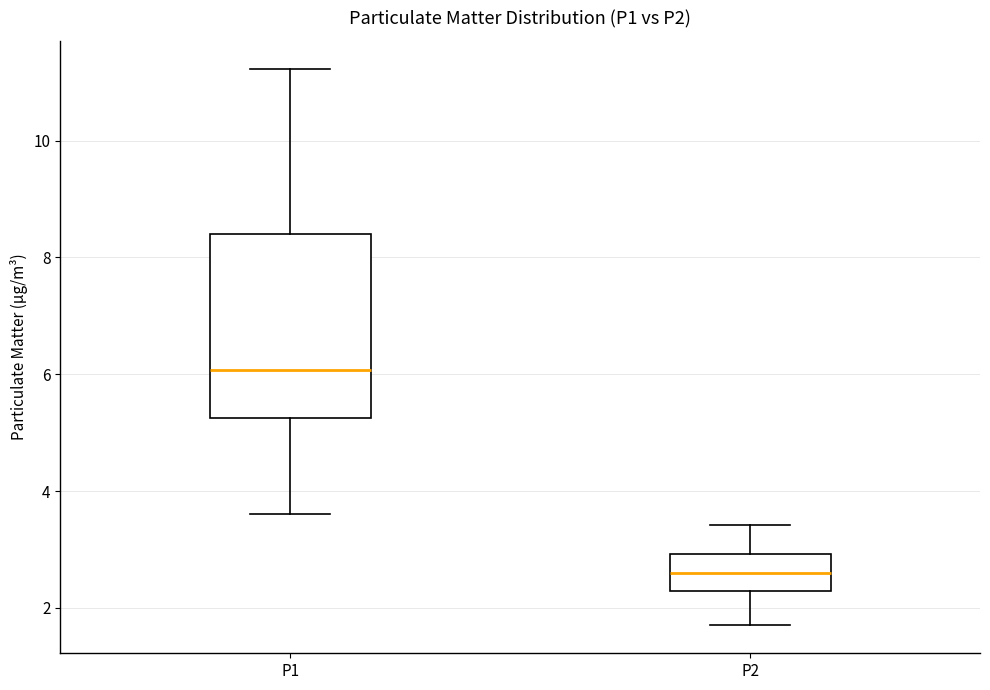

Reading left to right, transcribe this box plot: for each box, give where its median line is, the range the box spans, and where its two whiskers end, as read against the y-axis. The values are not printed on the chart, so give them approximately, as read against the axis.

P1: median 6.0, box 5.2 to 8.4, whiskers 3.6 to 11.2
P2: median 2.6, box 2.2 to 3.0, whiskers 1.8 to 3.4